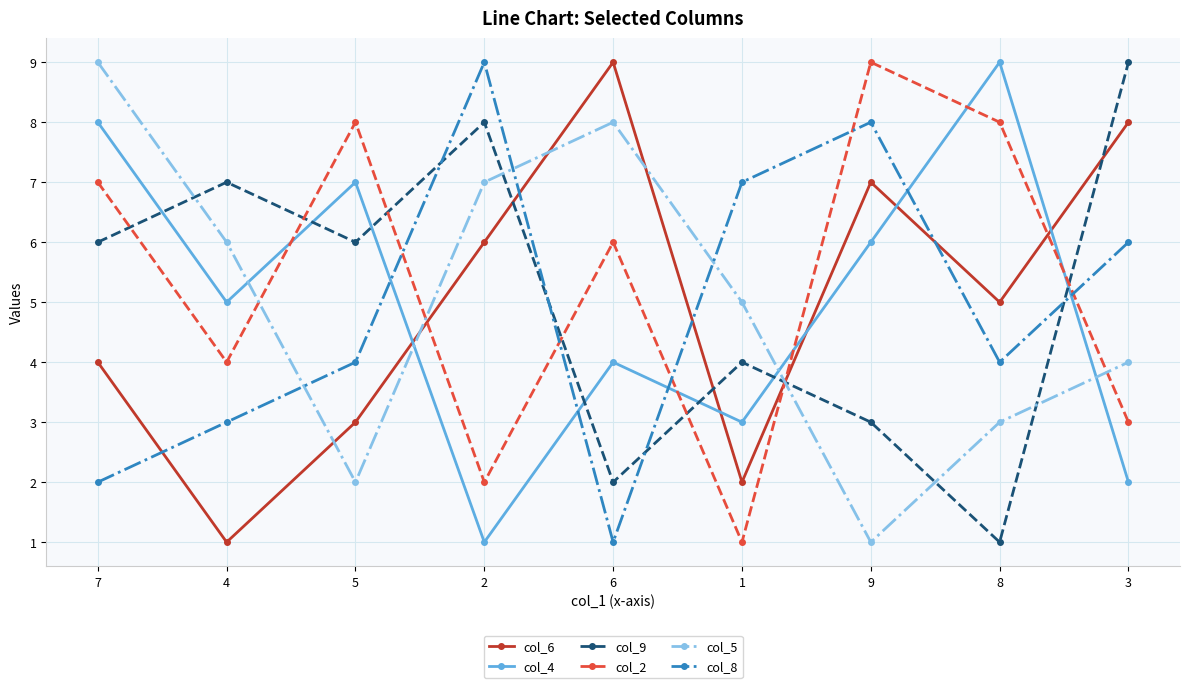

Does the chart have visible grid lines?

Yes